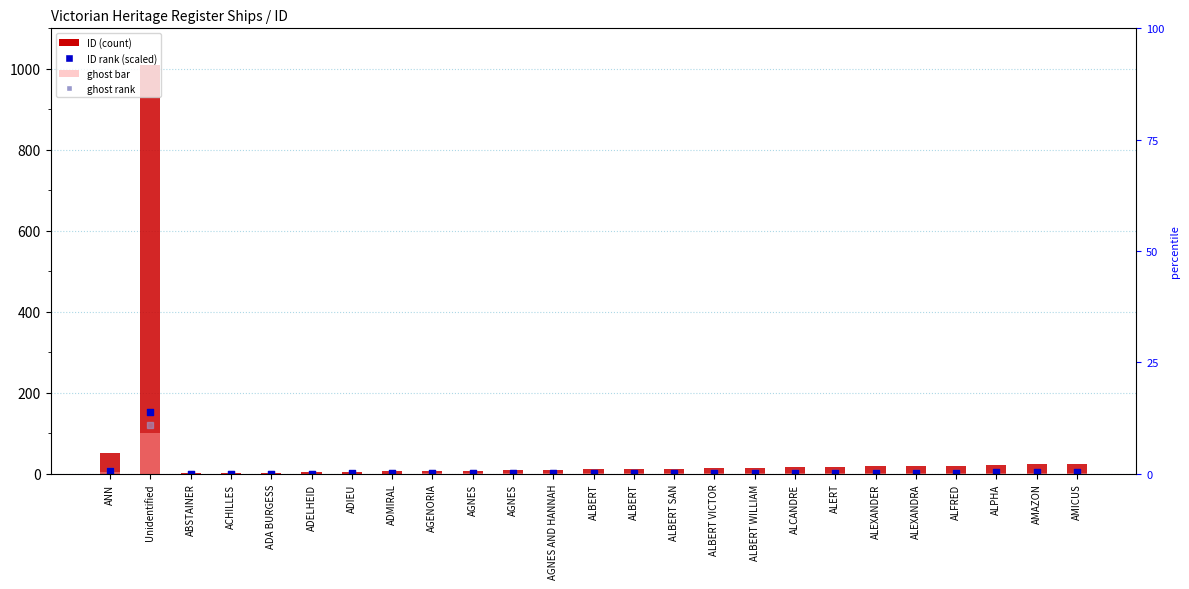

At which category is the sum across all series the highest?

Unidentified